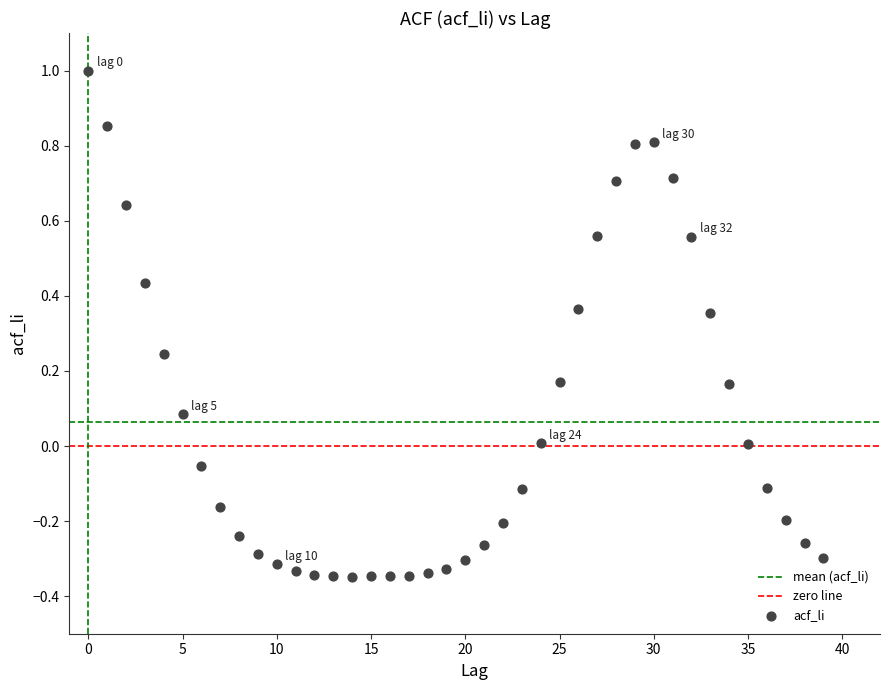

What is the range of Y values (max minus min)?

1.3